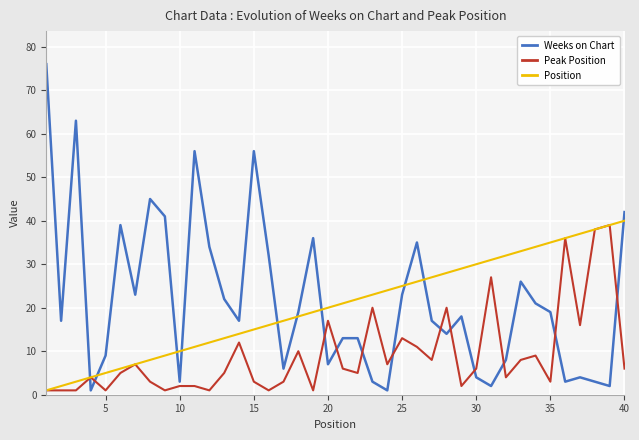

Is this an area chart (filled region under the line)?

No